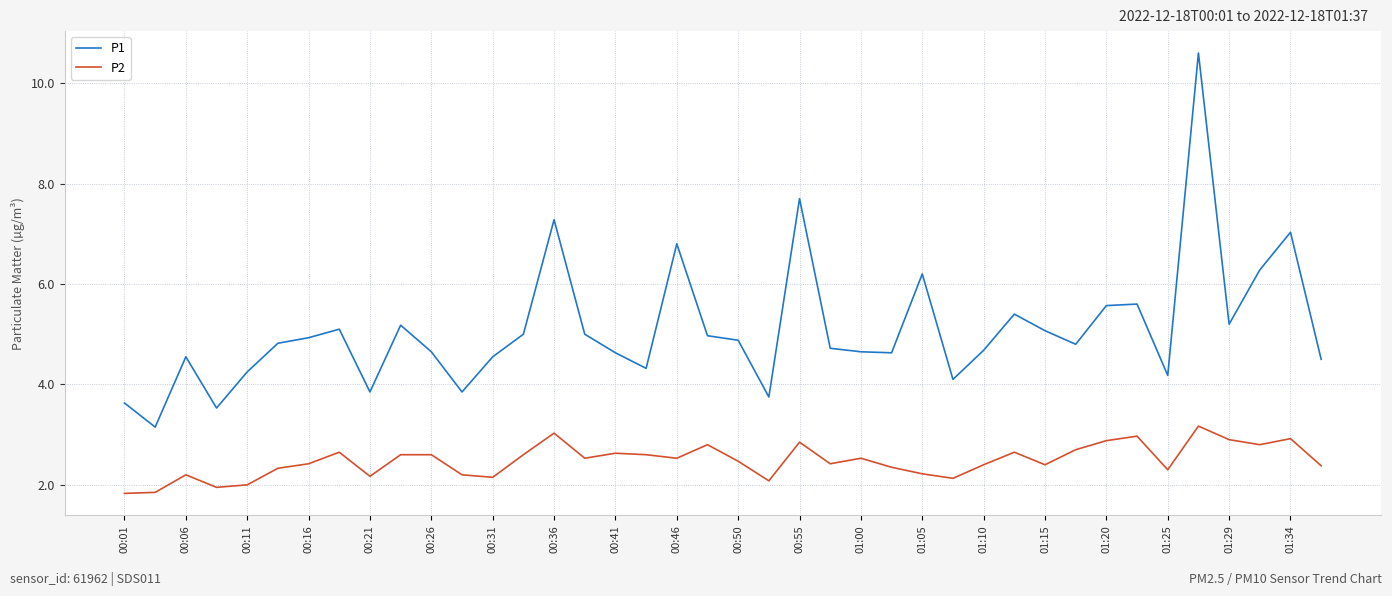

Which series has the largest range (max minus min)?

P1